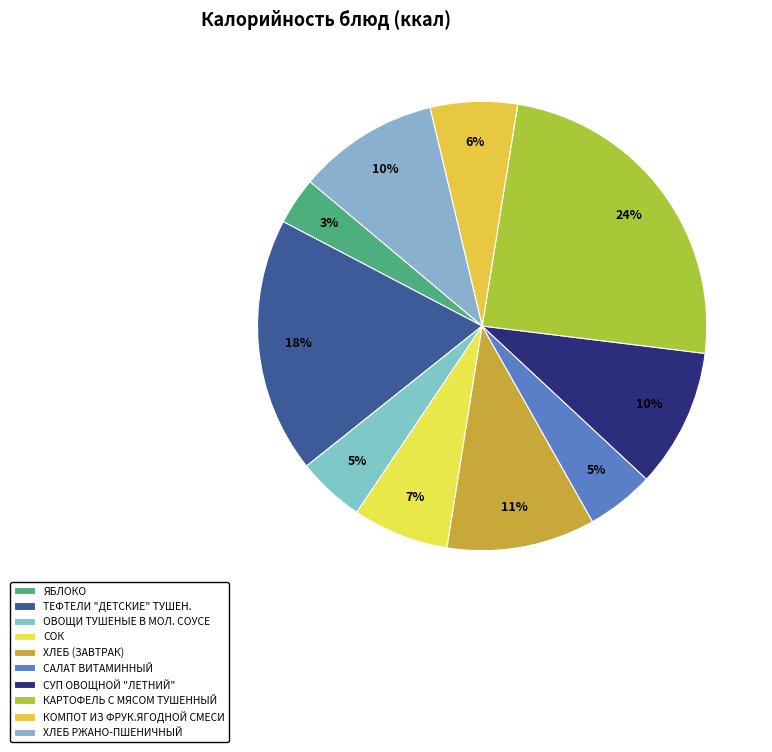

How many segments does this pie chart have?

10